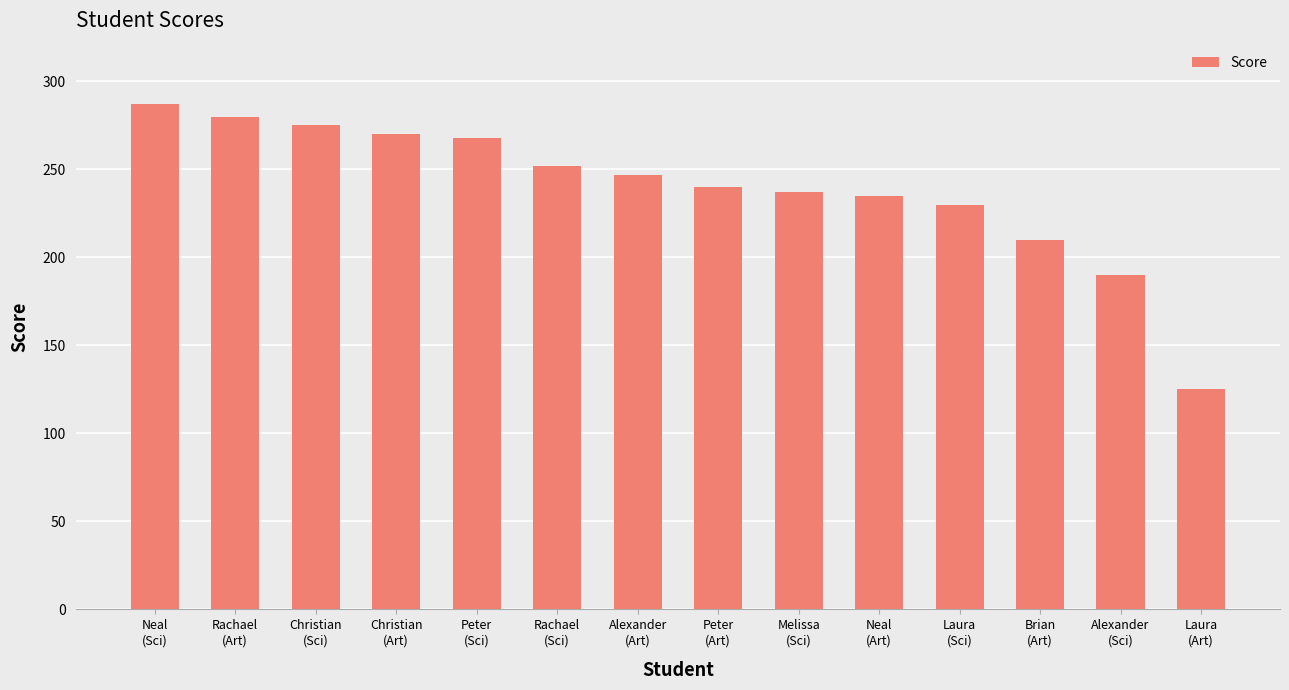

The value at Alexander
(Art) is 438. True or false?

False